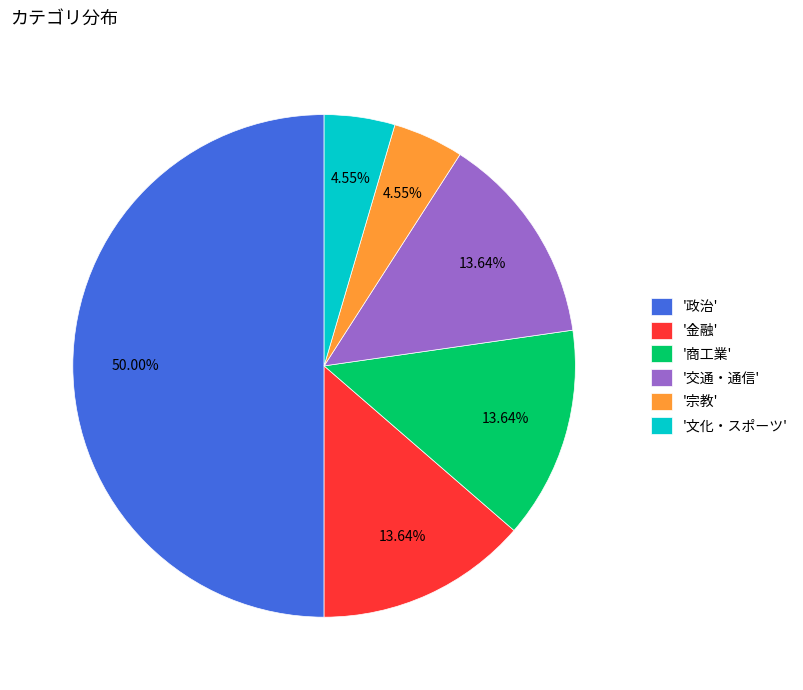

What is the largest slice in the pie chart?

'政治'